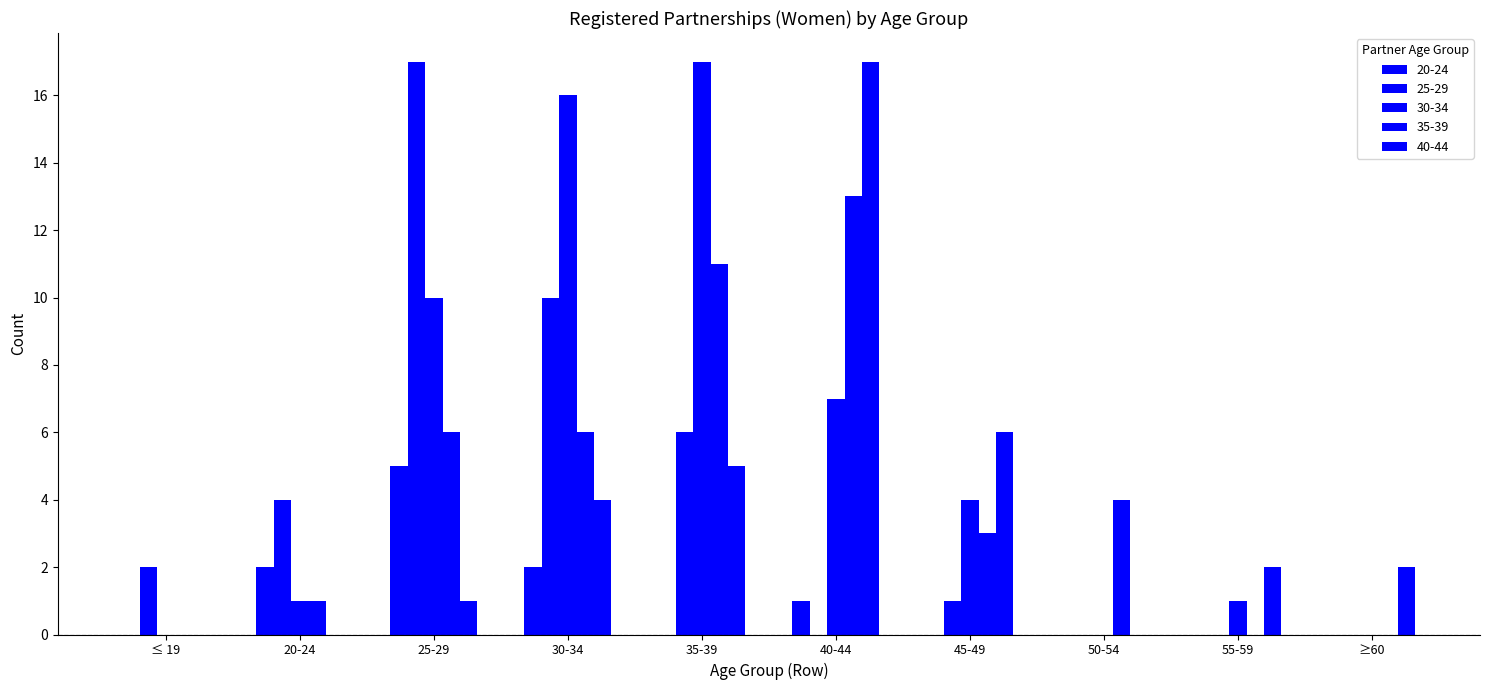

Count the number of data series in this chart.

5